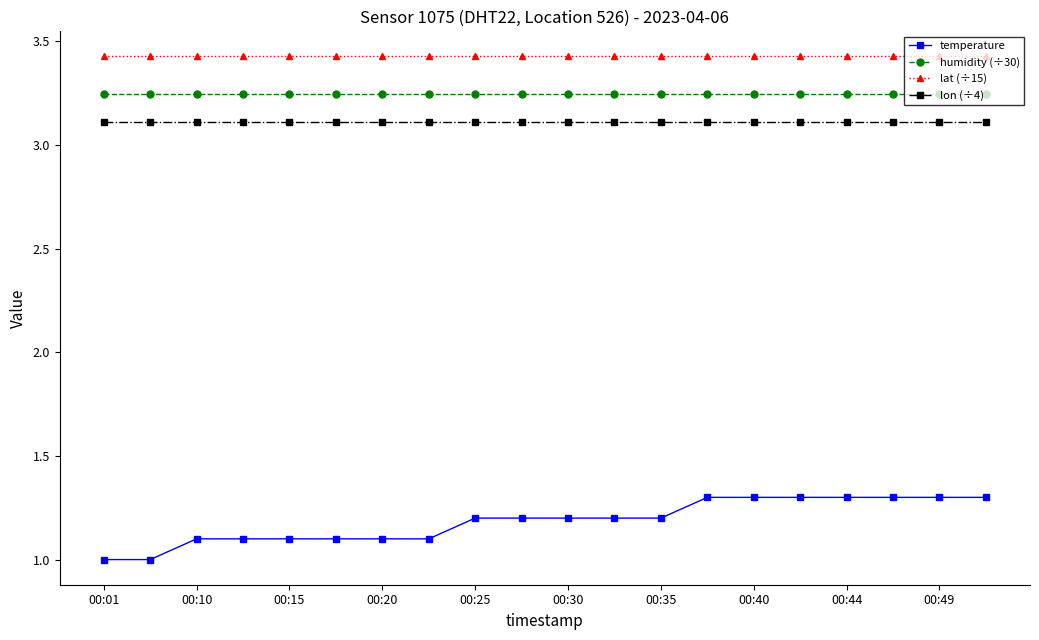

Rank the series by their maximum value, from highest to lowest.

lat (÷15), humidity (÷30), lon (÷4), temperature